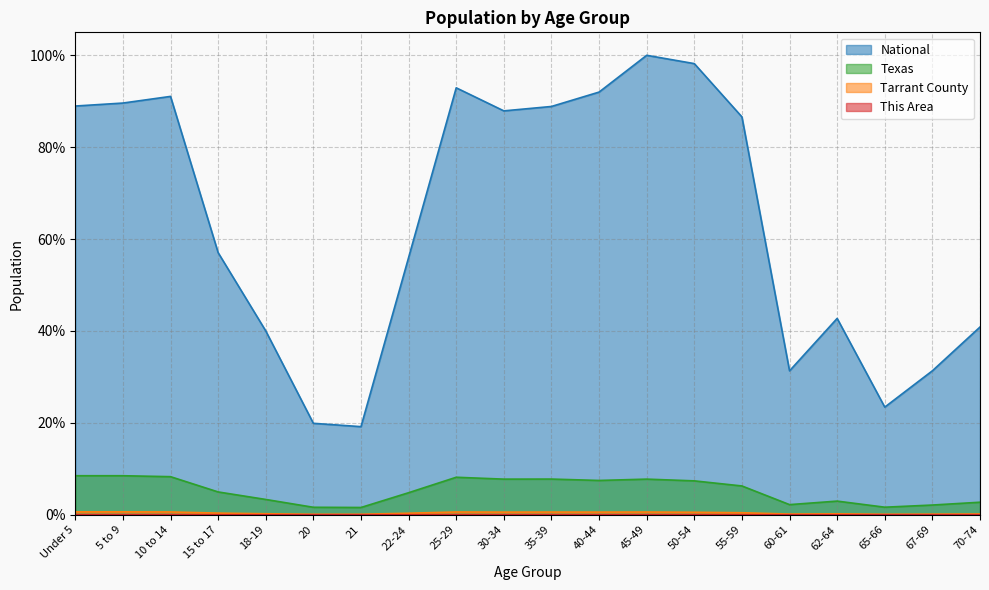

Rank the series by their maximum value, from lowest to highest.

This Area, Tarrant County, Texas, National